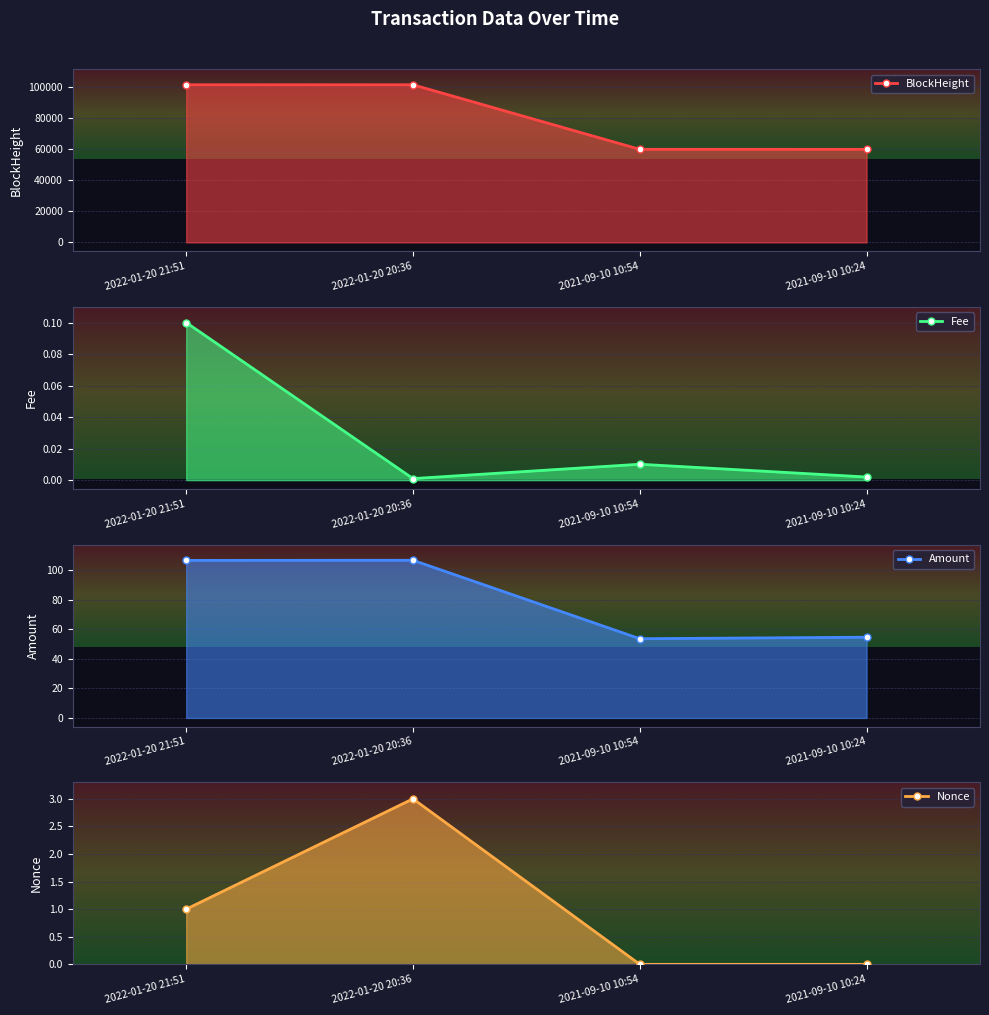

Where is Amount nearest to the value 80?

2021-09-10 10:24